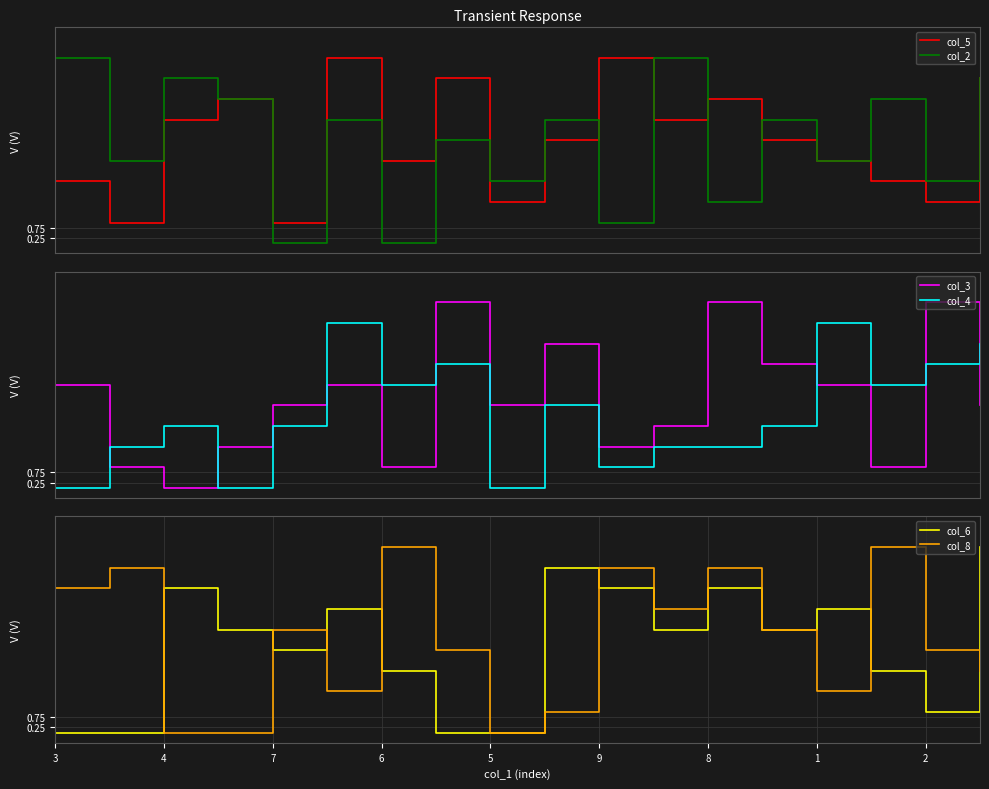

Is the value of col_6 at 7 greater than the value of col_8 at 1?

Yes